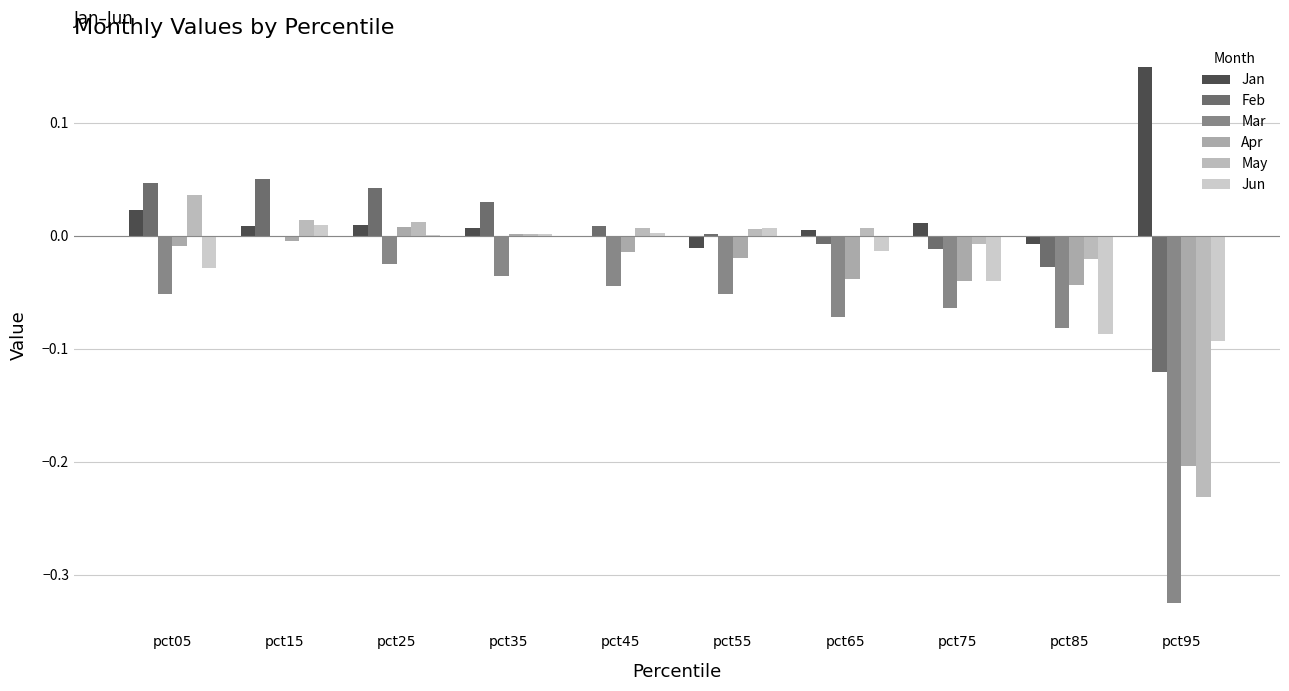

What is the difference between the maximum and minimum values in the Feb series?

0.2